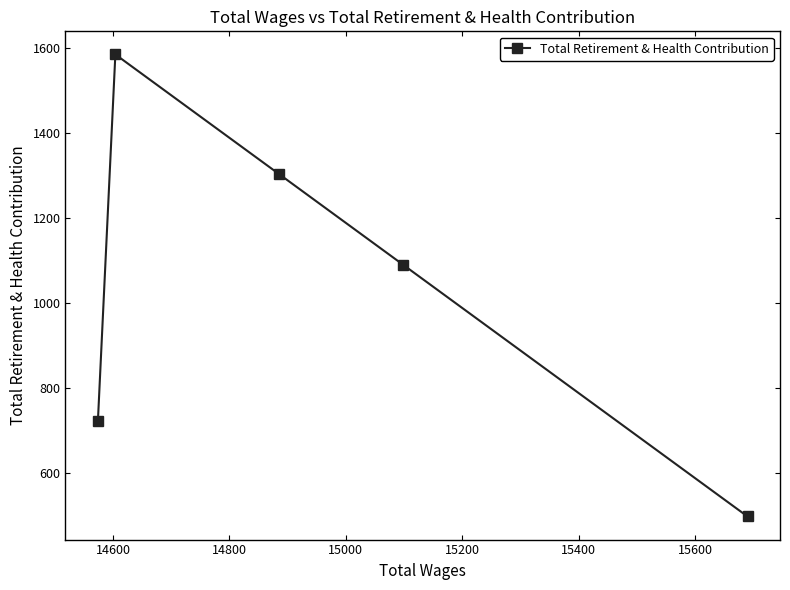

What is the value of the 5th point from the left?

498